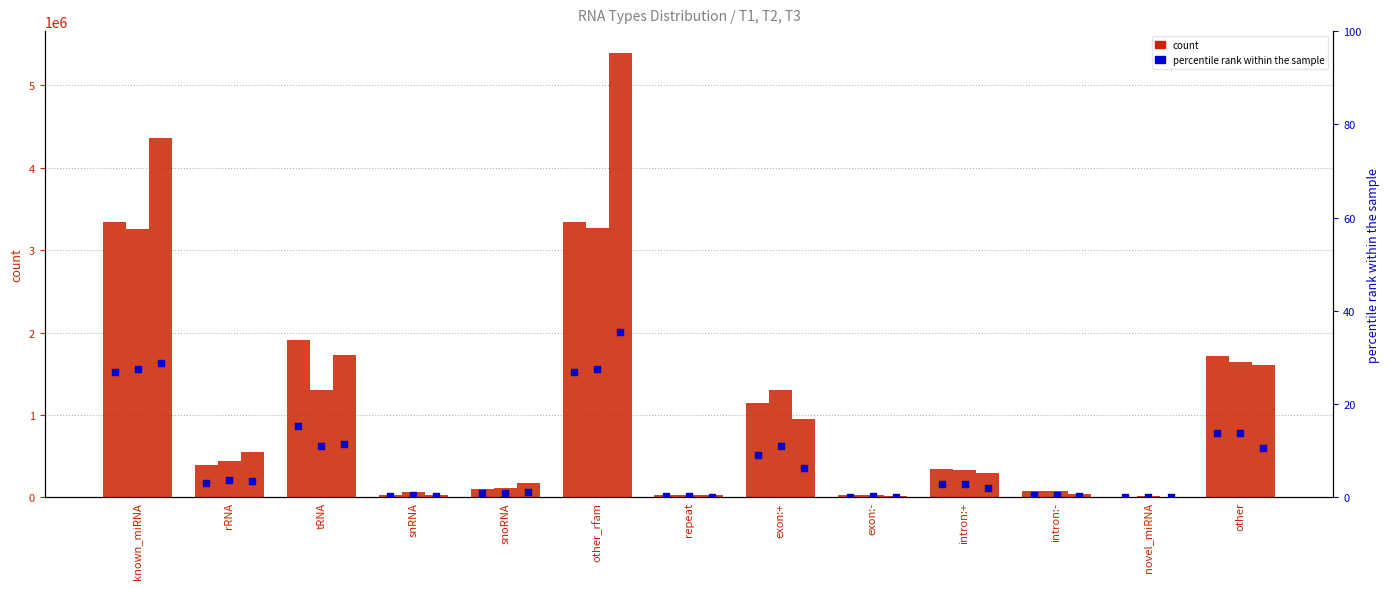

What is the total value across all series at tRNA?

4938270.7